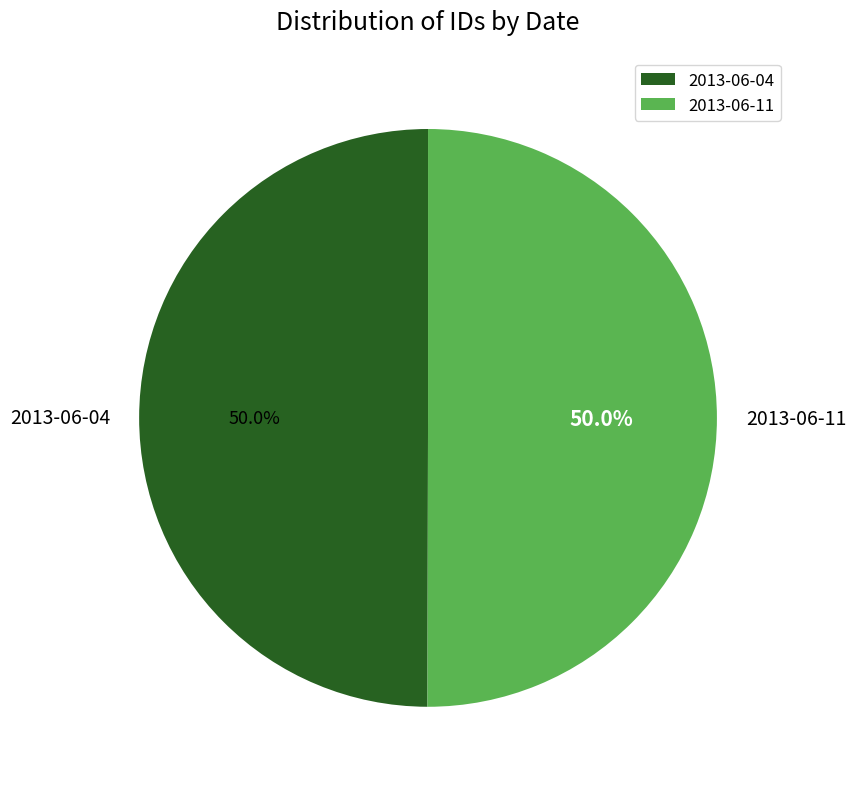

The 2013-06-11 slice represents 65% of the pie. True or false?

False